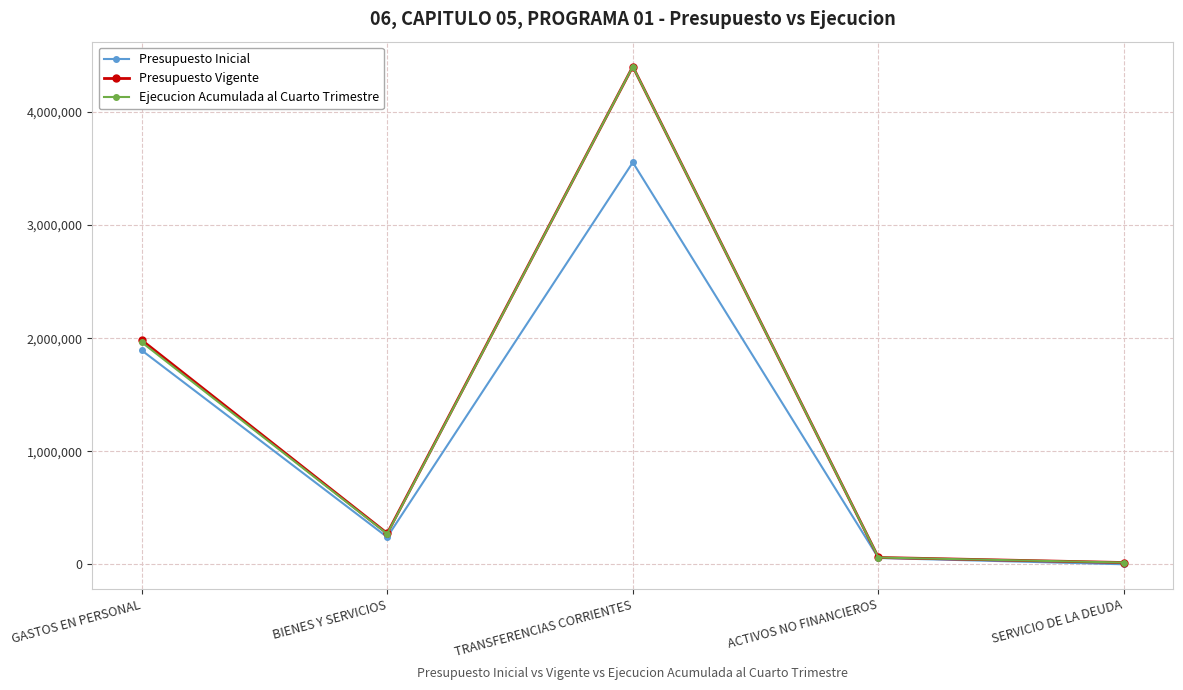

Between GASTOS EN PERSONAL and SERVICIO DE LA DEUDA, which series saw the biggest shift?

Presupuesto Vigente